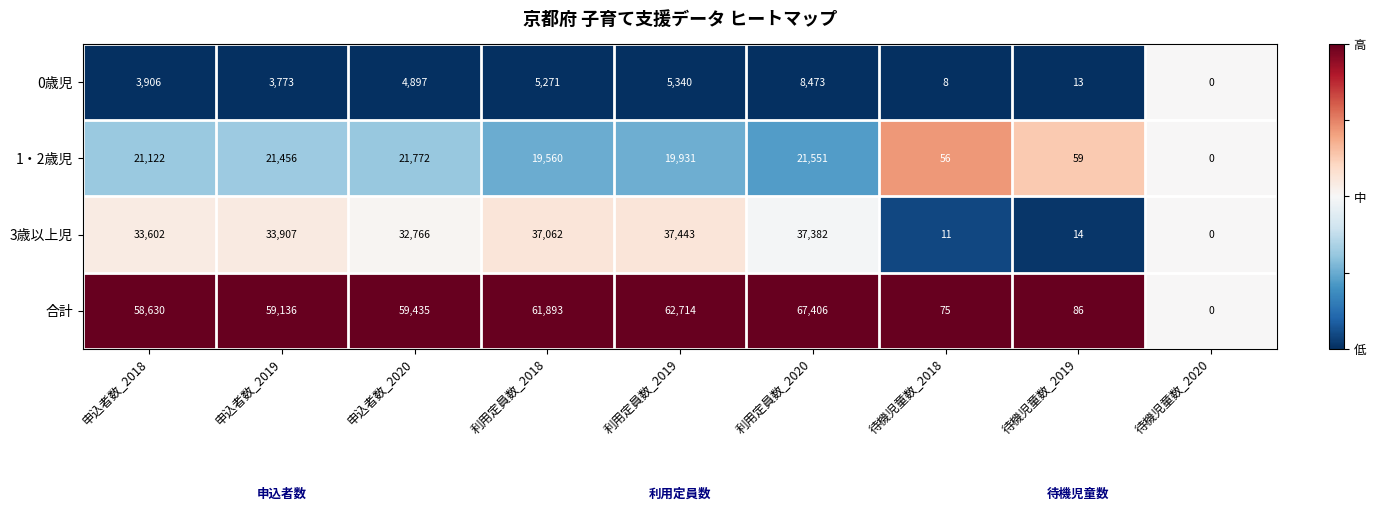

List the series in order of their overall mean, highest first.

合計, 3歳以上児, 1・2歳児, 0歳児